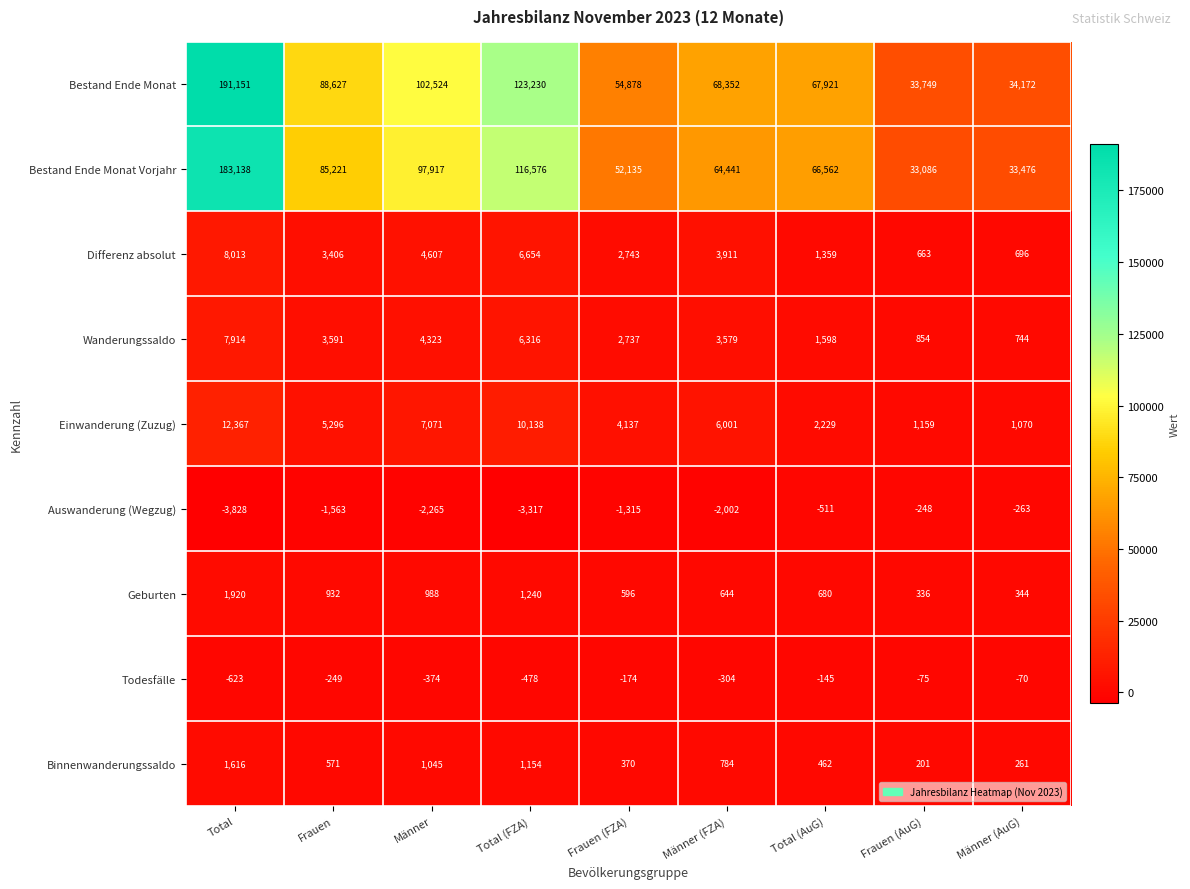

Read the Binnenwanderungssaldo value at Frauen, to the nearest 100.

600